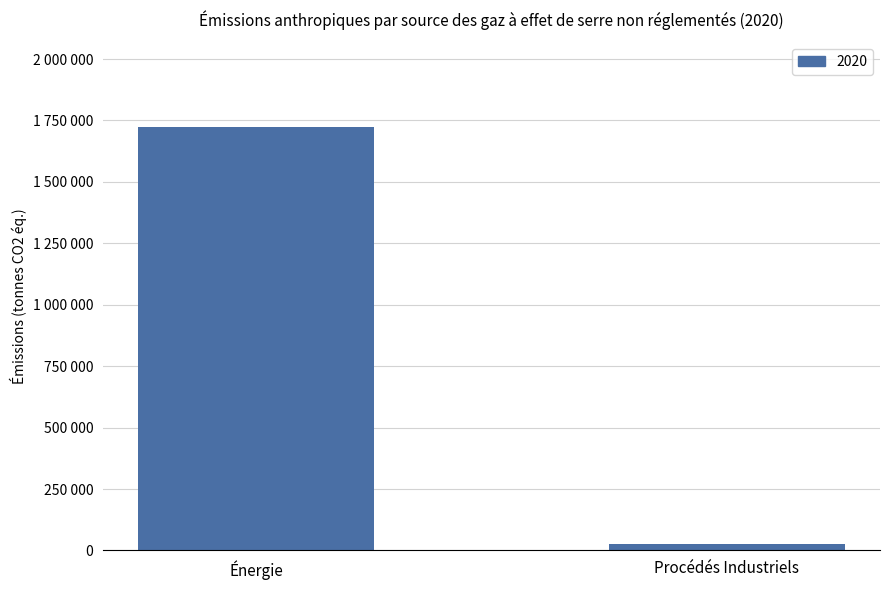

What position from the left is Procédés Industriels?

2